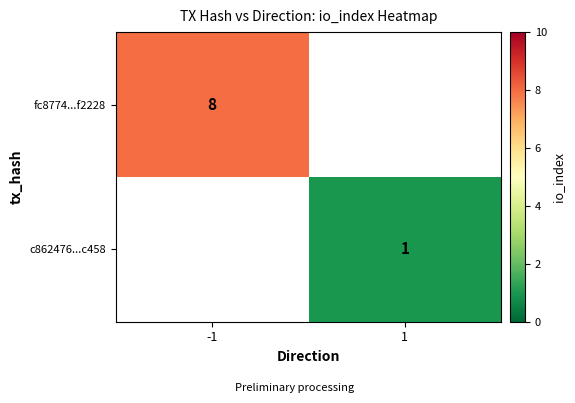

Is it true that c862476...c458 equals 2 at 1?

False